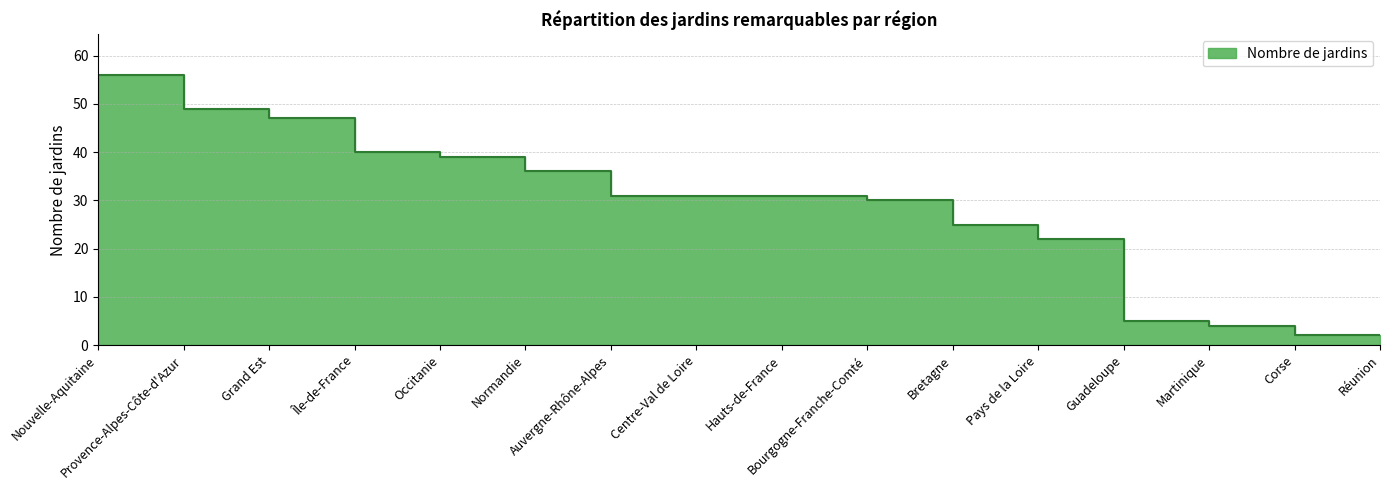

What is the sum of the values at Martinique and Normandie?

40